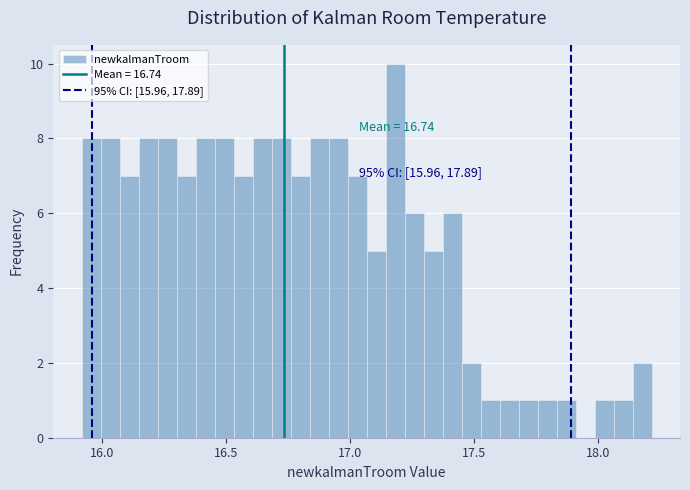

Read against the x-axis, roughly where is the centre of the tallest bar?

17.20